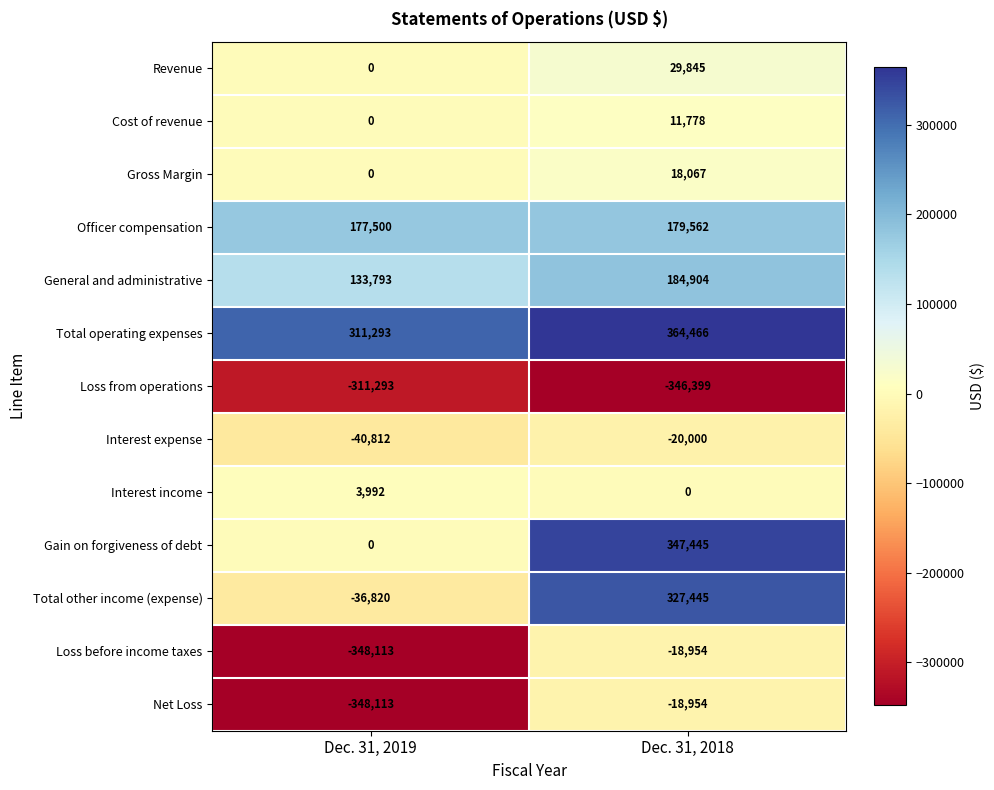

Which series changed the most between Dec. 31, 2019 and Dec. 31, 2018?

Total other income (expense)